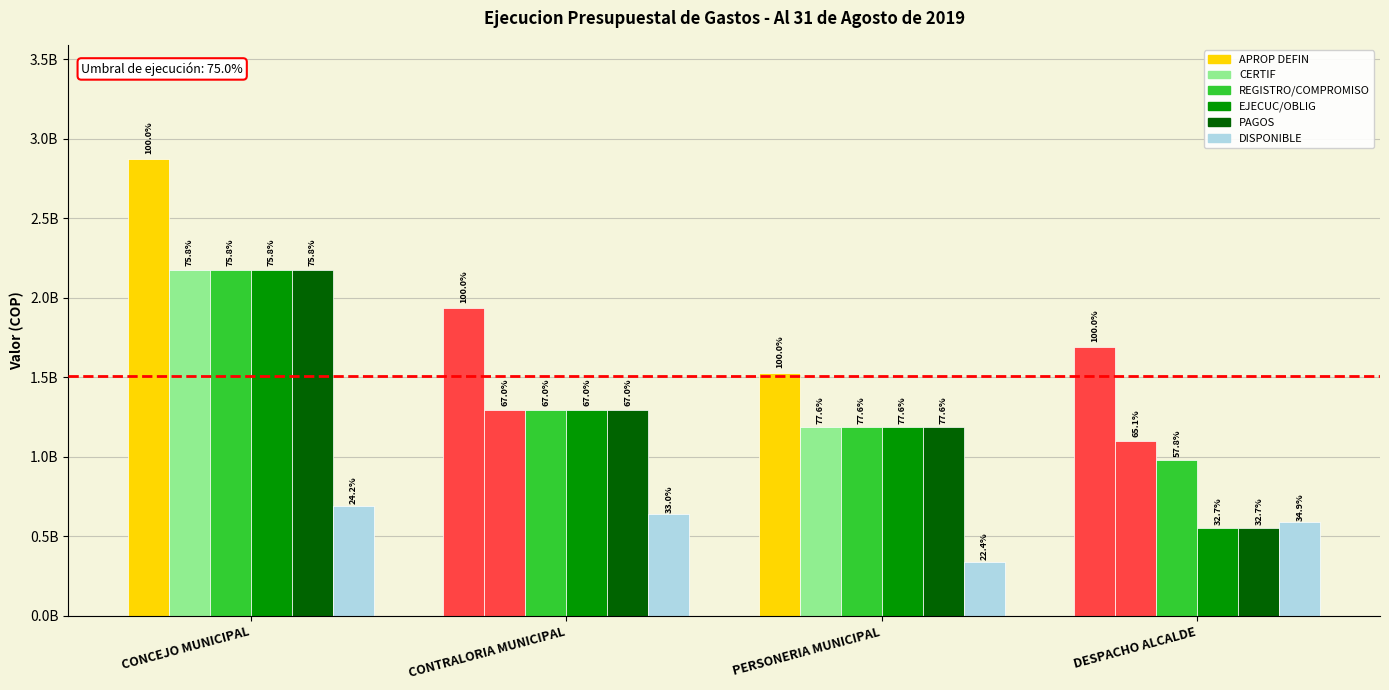

The value of EJECUC/OBLIG at CONTRALORIA MUNICIPAL is 808249319. True or false?

False